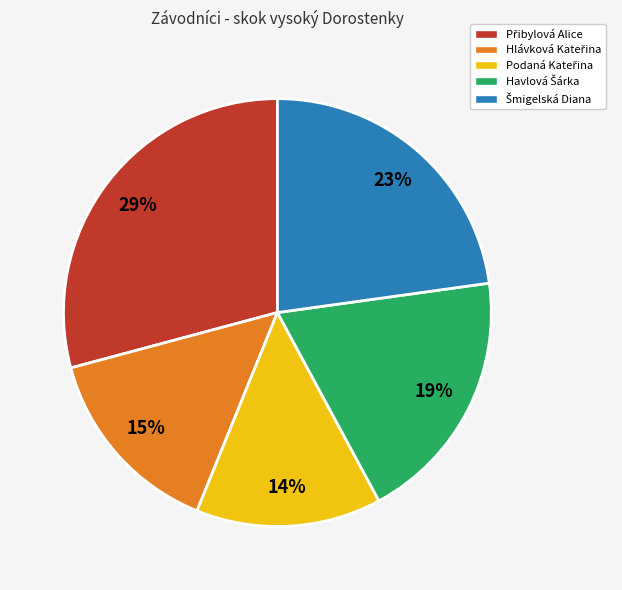

Is there a majority slice in this chart?

No